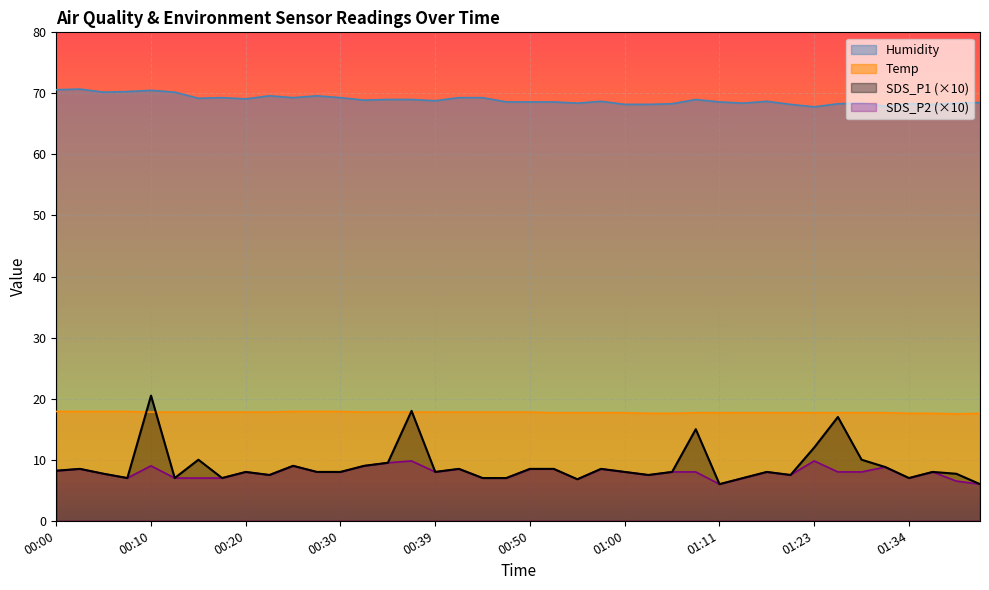

Which series has the largest total across all categories?

Humidity